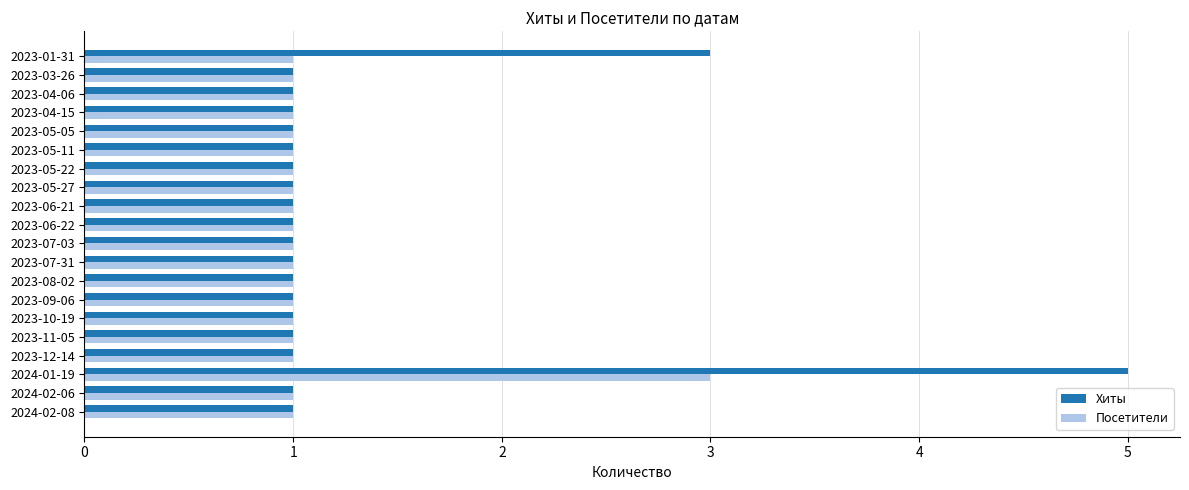

Which series has the largest range (max minus min)?

Хиты